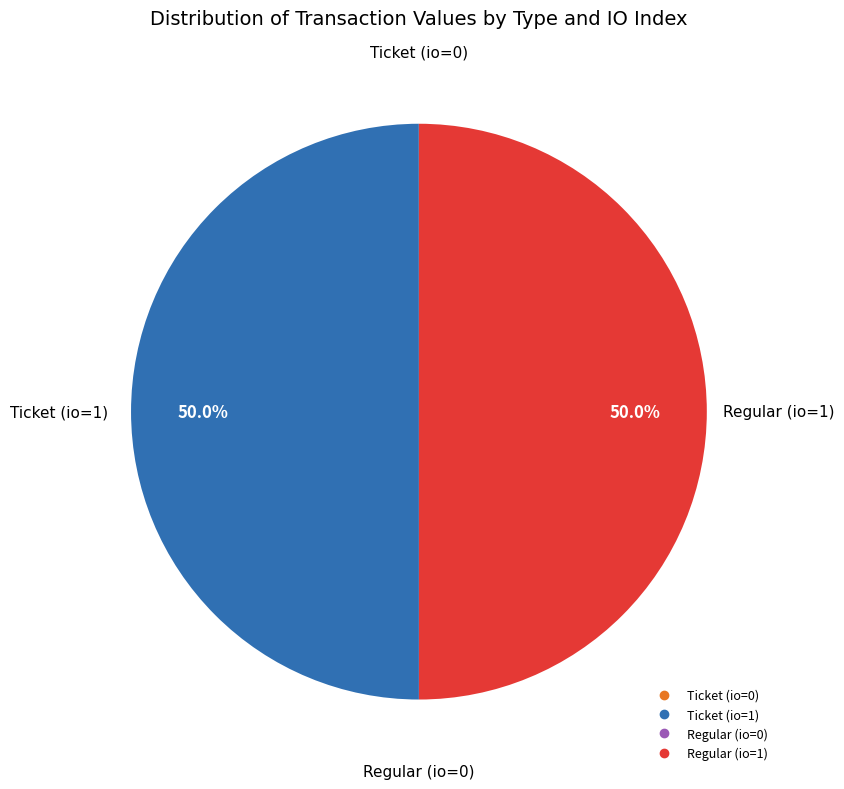

How many slices are in this pie chart?

4